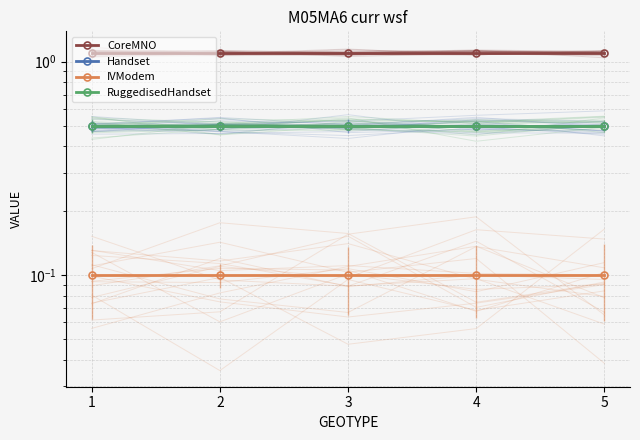

What is the sum of all IVModem values?

0.5